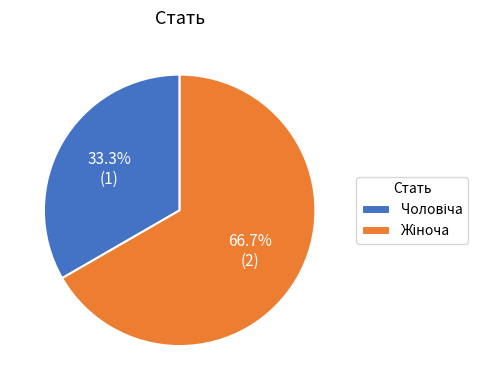

Does any single category account for the majority?

Yes